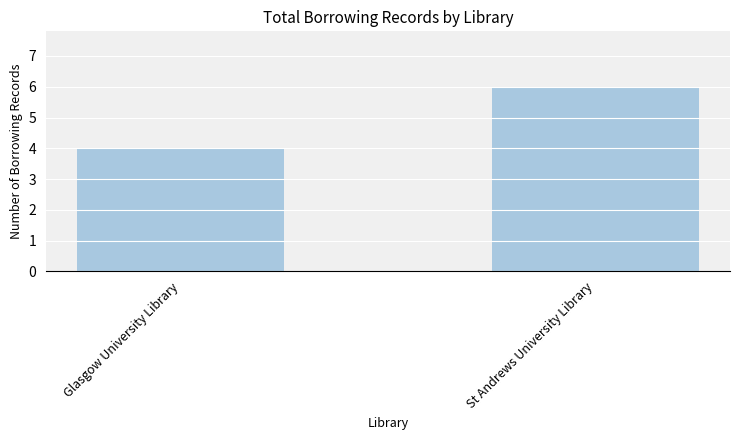

What is the difference between the values at Glasgow University Library and St Andrews University Library?

2